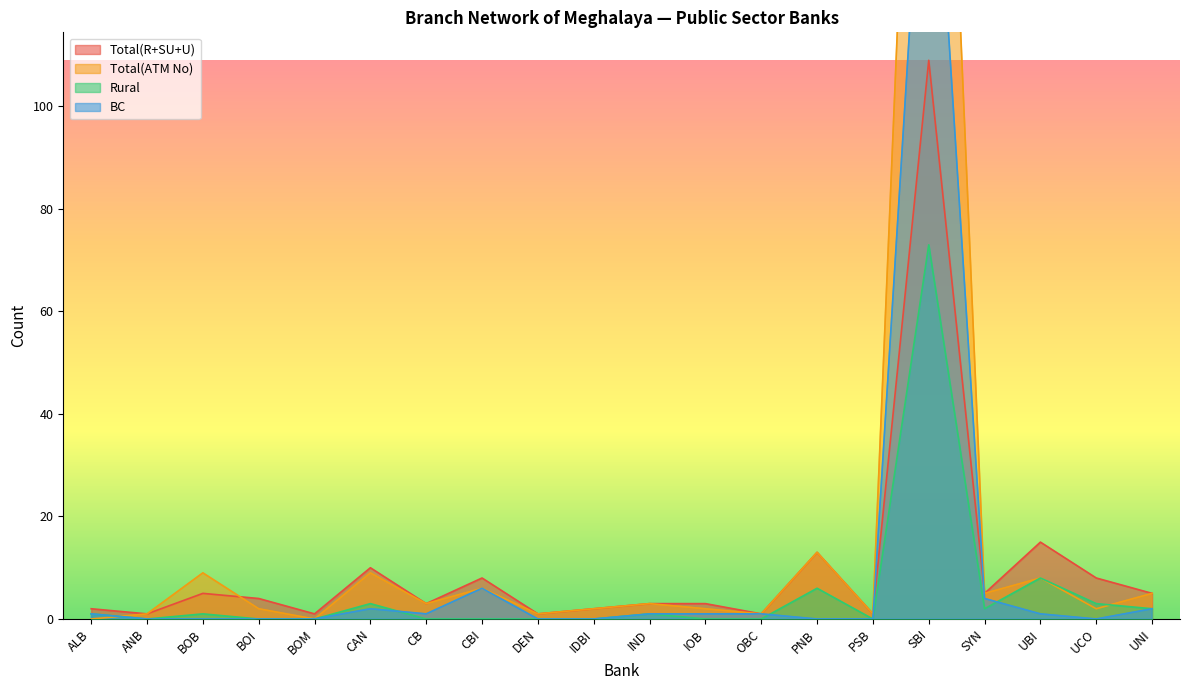

True or false: Rural and Total(R+SU+U) intersect in this chart.

False